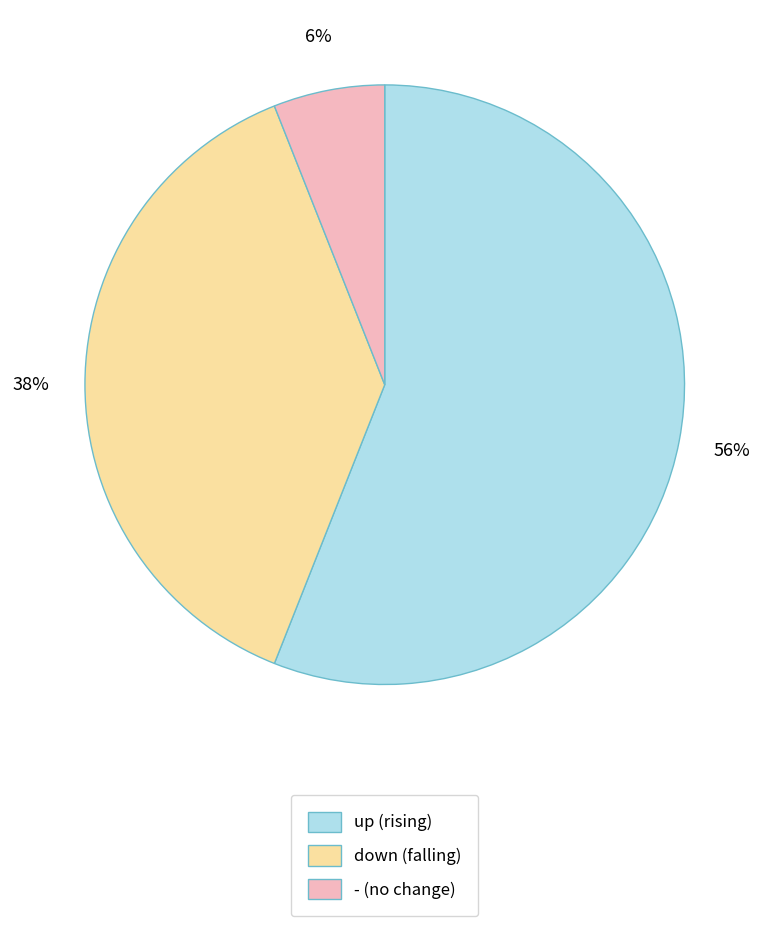

Count the number of slices in the pie.

3